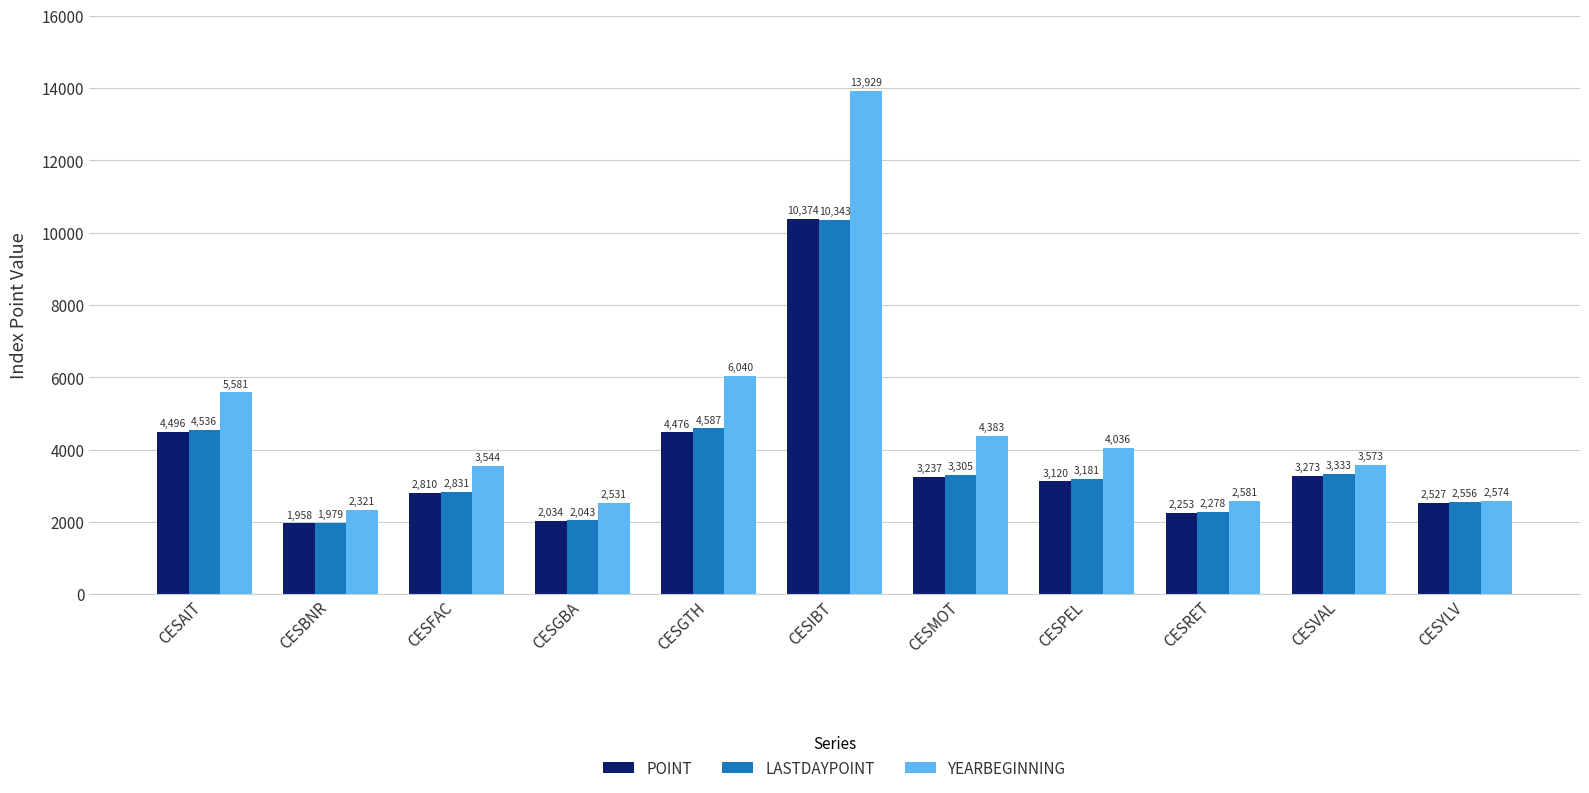

List the series in order of their peak value, lowest first.

LASTDAYPOINT, POINT, YEARBEGINNING